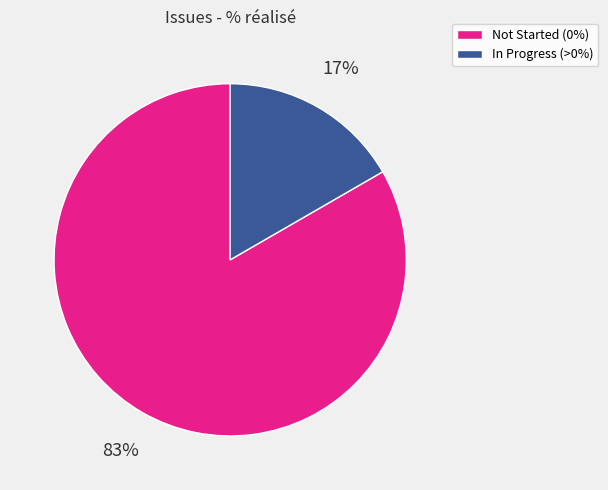

To the nearest percent, what is the average slice percentage?

50%